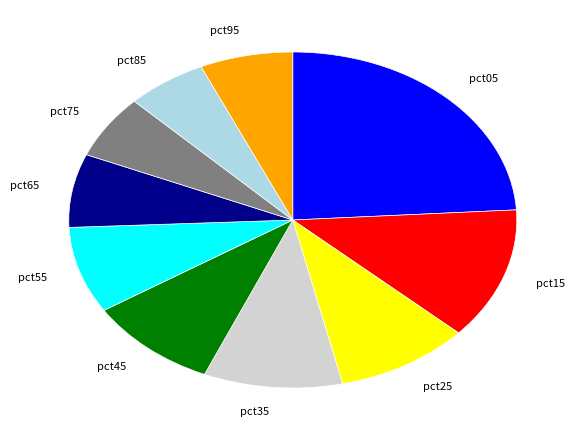

Is the sum of pct15 and pct55 greater than half?

No